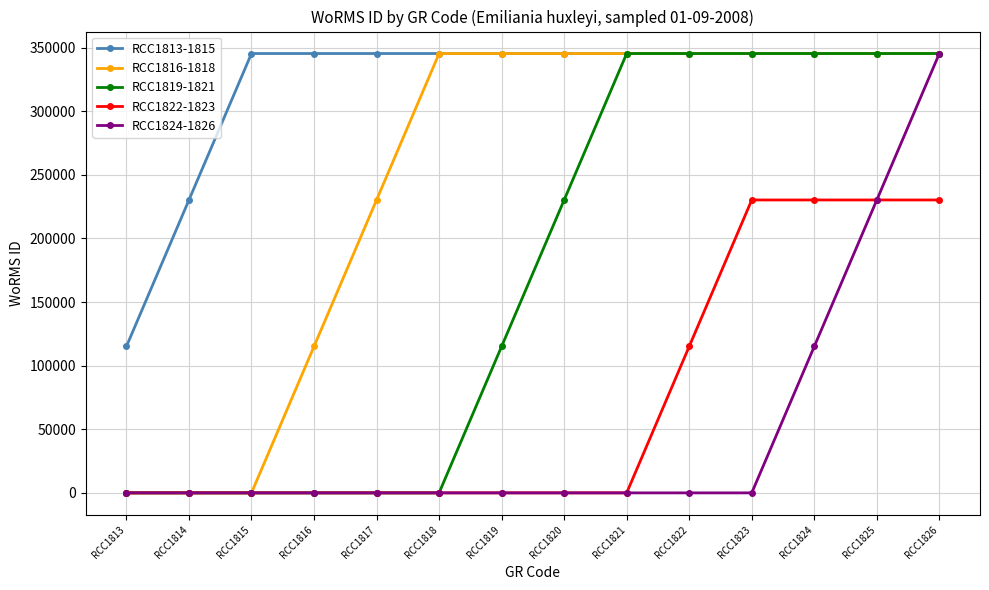

What are all the series names shown in the legend?

RCC1813-1815, RCC1816-1818, RCC1819-1821, RCC1822-1823, RCC1824-1826